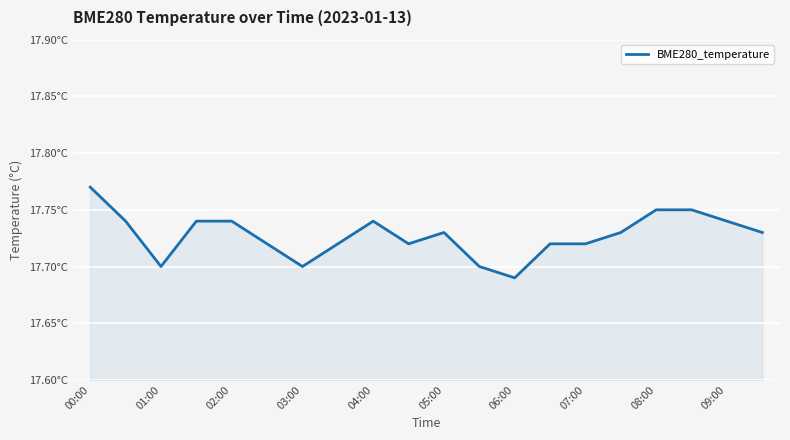

Rank the categories by value from highest to lowest.

00:00, 16, 17, 01:00, 03:00, 04:00, 08:00, 18, 10, 15, 19, 05:00, 07:00, 09:00, 13, 14, 02:00, 06:00, 11, 12